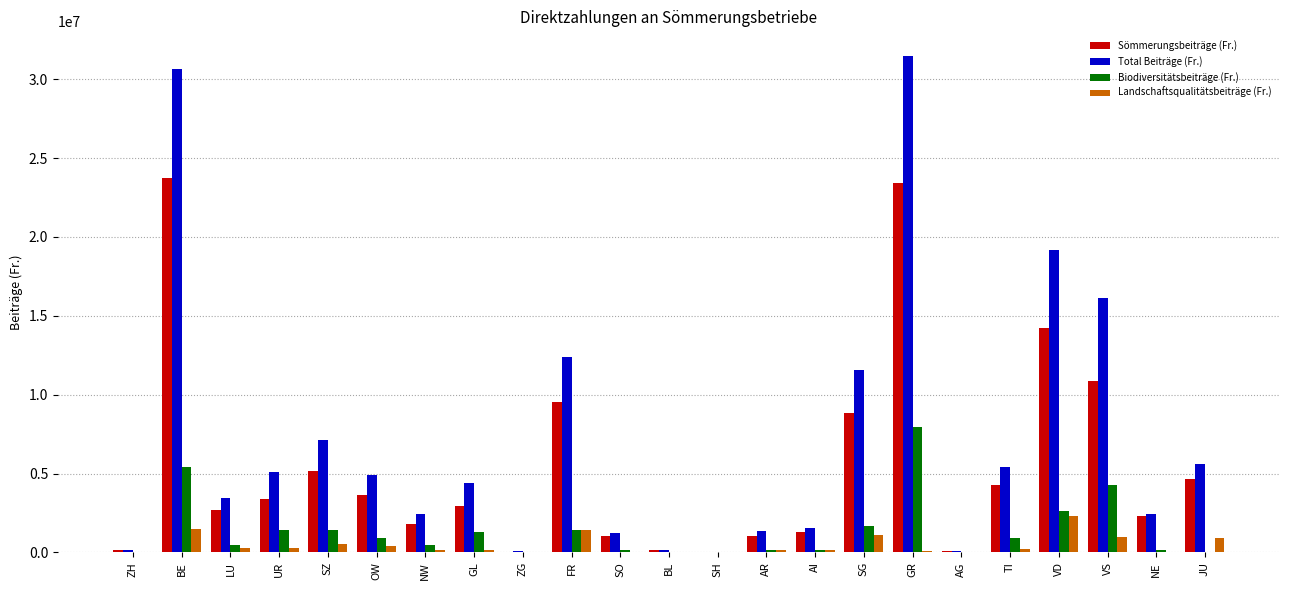

At which label does Landschaftsqualitätsbeiträge (Fr.) reach its peak?

VD